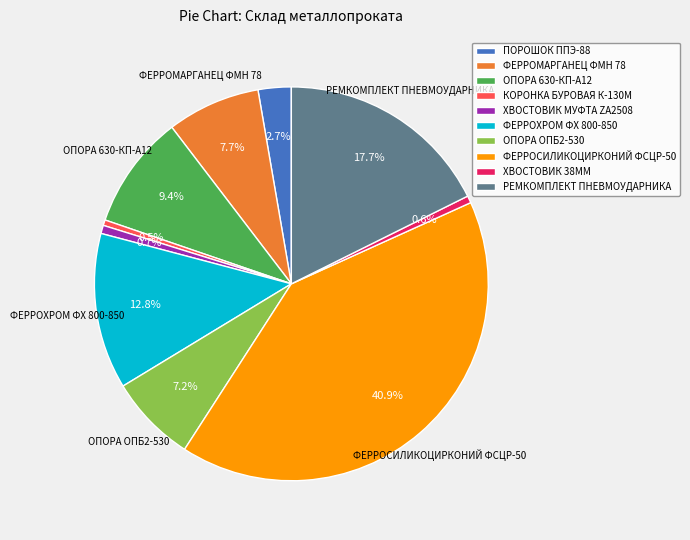

The ПОРОШОК ППЭ-88 slice represents 3% of the pie. True or false?

True